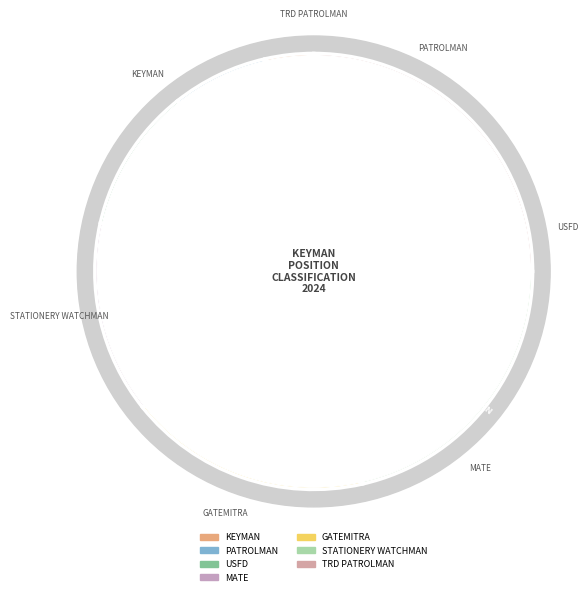

To the nearest percent, what portion does STATIONERY WATCHMAN represent?

21%